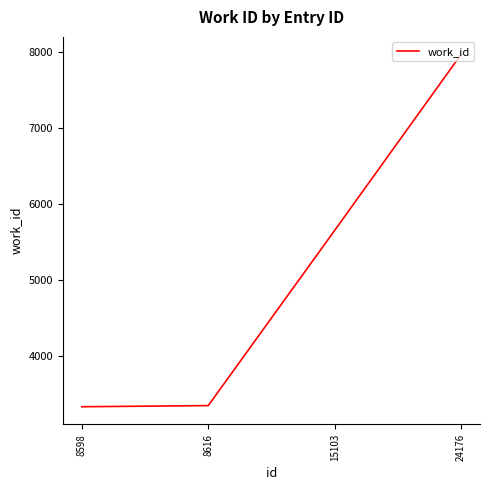

How many lines are shown in the chart?

1